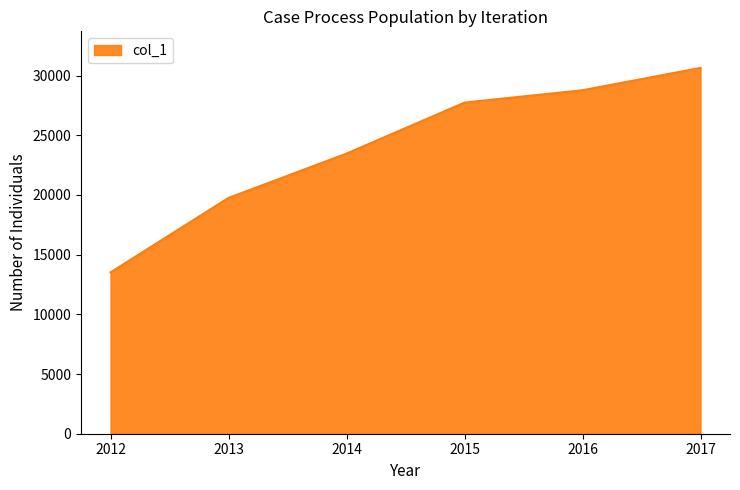

How many values are below 27737?

3